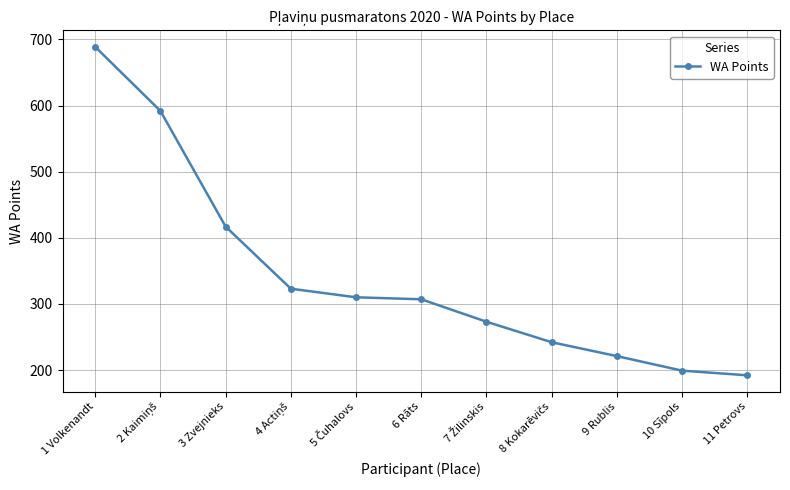

Is it true that the value at 10 Sīpols is 262?

False